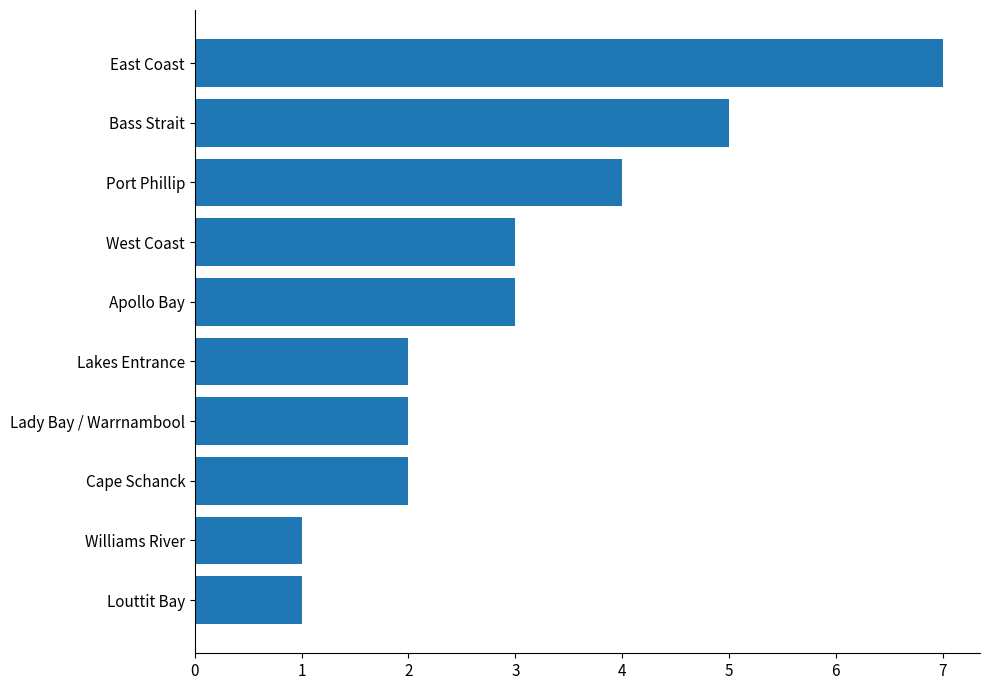

What is the difference between the maximum and minimum values?

6